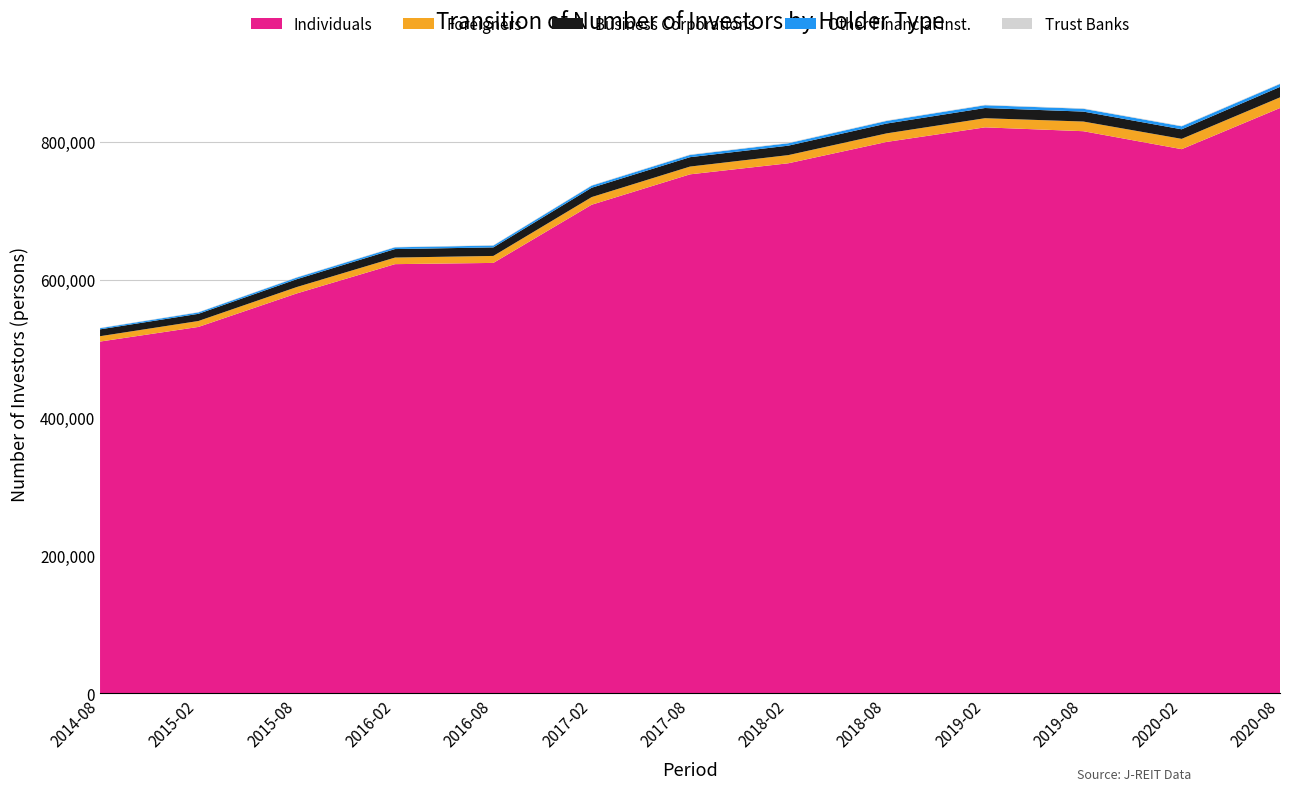

Reading left to right, what are all the values shown in this chart?

Individuals: 2014-08=510063	2015-02=531295	2015-08=579895	2016-02=622415	2016-08=624213	2017-02=708647	2017-08=752746	2018-02=768804	2018-08=799795	2019-02=820912	2019-08=815333	2020-02=789263	2020-08=848978
Foreigners: 2014-08=7786	2015-02=8609	2015-08=9267	2016-02=9558	2016-08=10124	2017-02=11096	2017-08=11278	2018-02=11849	2018-08=12406	2019-02=13283	2019-08=14029	2020-02=14963	2020-08=15469
Business Corporations: 2014-08=9937	2015-02=10405	2015-08=11352	2016-02=12332	2016-08=12378	2017-02=13531	2017-08=13619	2018-02=13706	2018-08=14256	2019-02=14801	2019-08=14439	2020-02=13868	2020-08=15186
Other Financial Inst.: 2014-08=1714	2015-02=2052	2015-08=2418	2016-02=2536	2016-08=2676	2017-02=3061	2017-08=3278	2018-02=3497	2018-08=3831	2019-02=4036	2019-08=4118	2020-02=4377	2020-08=4293
Trust Banks: 2014-08=471	2015-02=509	2015-08=543	2016-02=537	2016-08=556	2017-02=617	2017-08=666	2018-02=659	2018-08=653	2019-02=656	2019-08=671	2020-02=685	2020-08=663